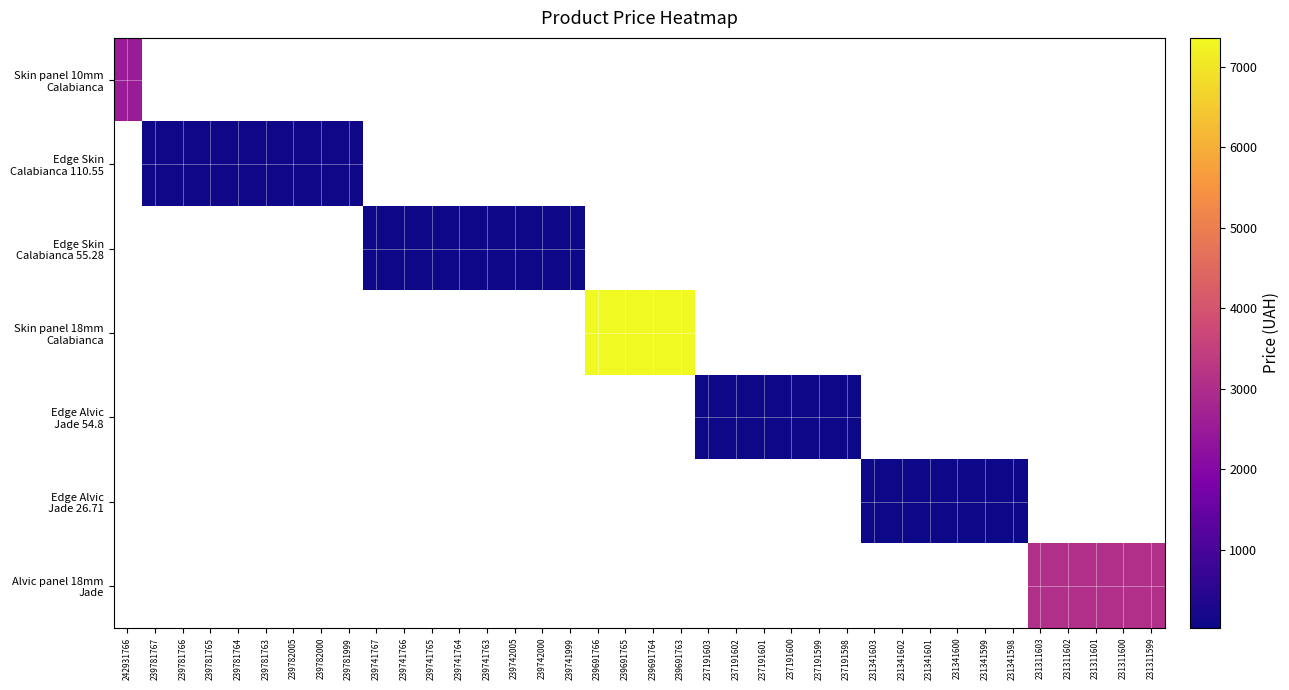

What is the minimum value shown in the chart?

26.7